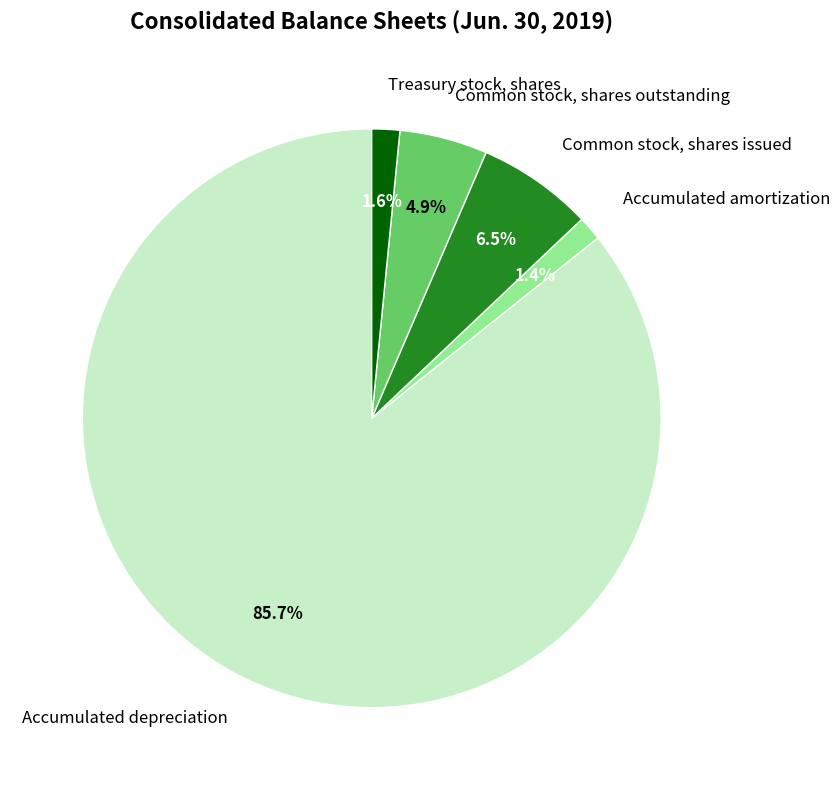

To the nearest percent, what percentage of the pie is Treasury stock, shares?

2%